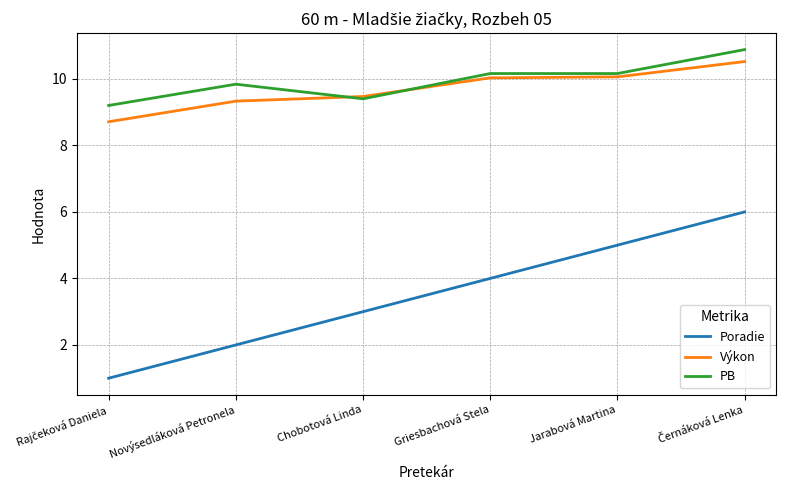

Is the value of Výkon at Novýsedláková Petronela greater than the value of Poradie at Chobotová Linda?

Yes